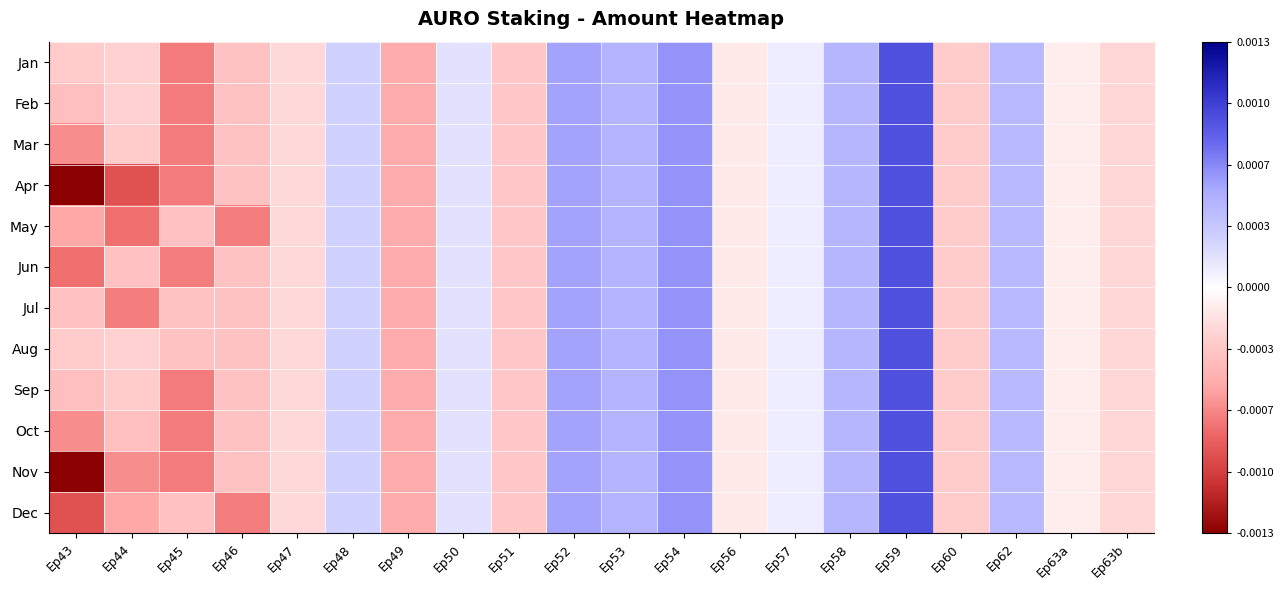

At Ep49, list the series in order from smallest to largest.

Jan, Feb, Mar, Apr, May, Jun, Jul, Aug, Sep, Oct, Nov, Dec